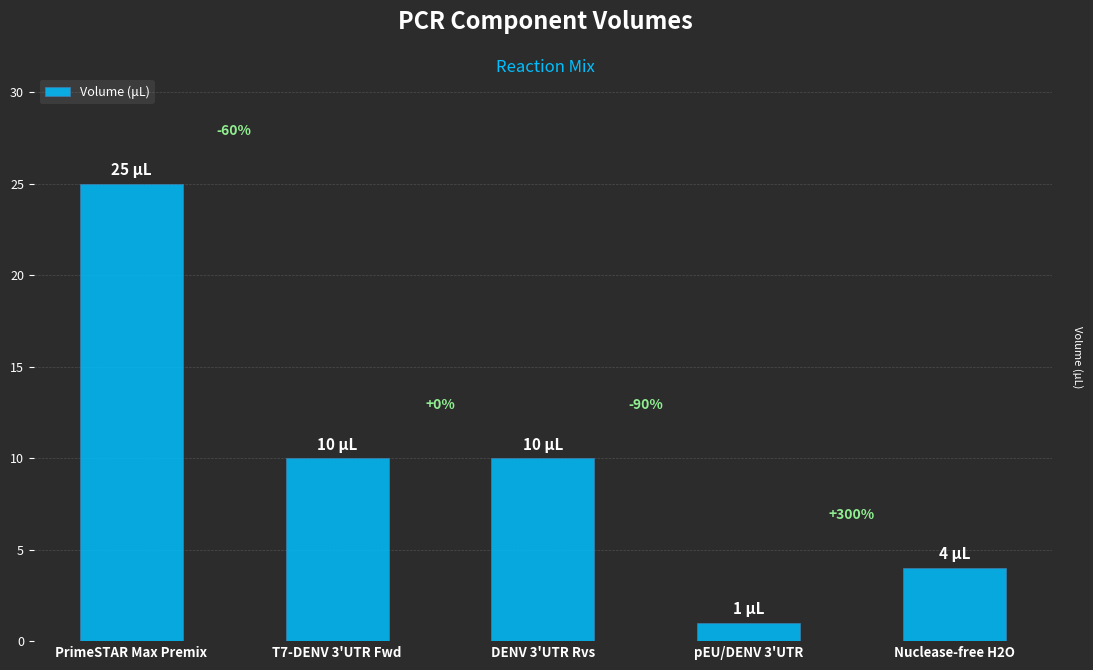

Are the bars horizontal?

No